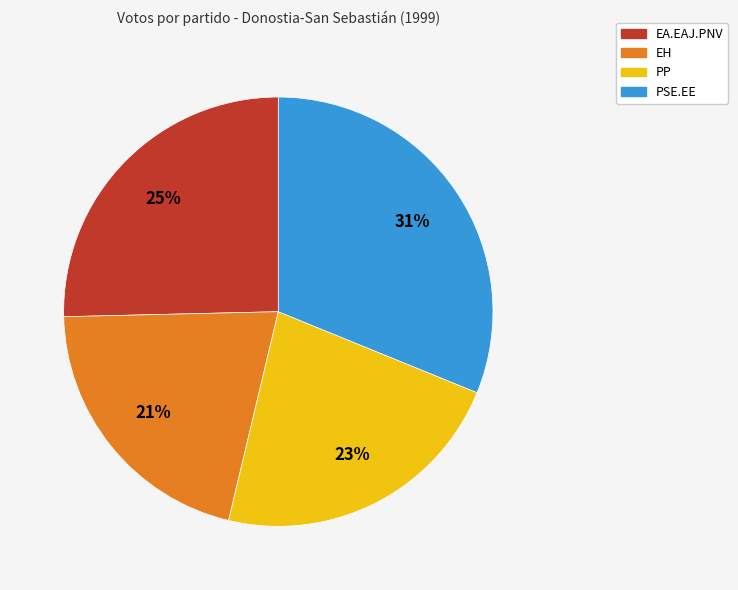

True or false: EH accounts for 21% of the total.

True